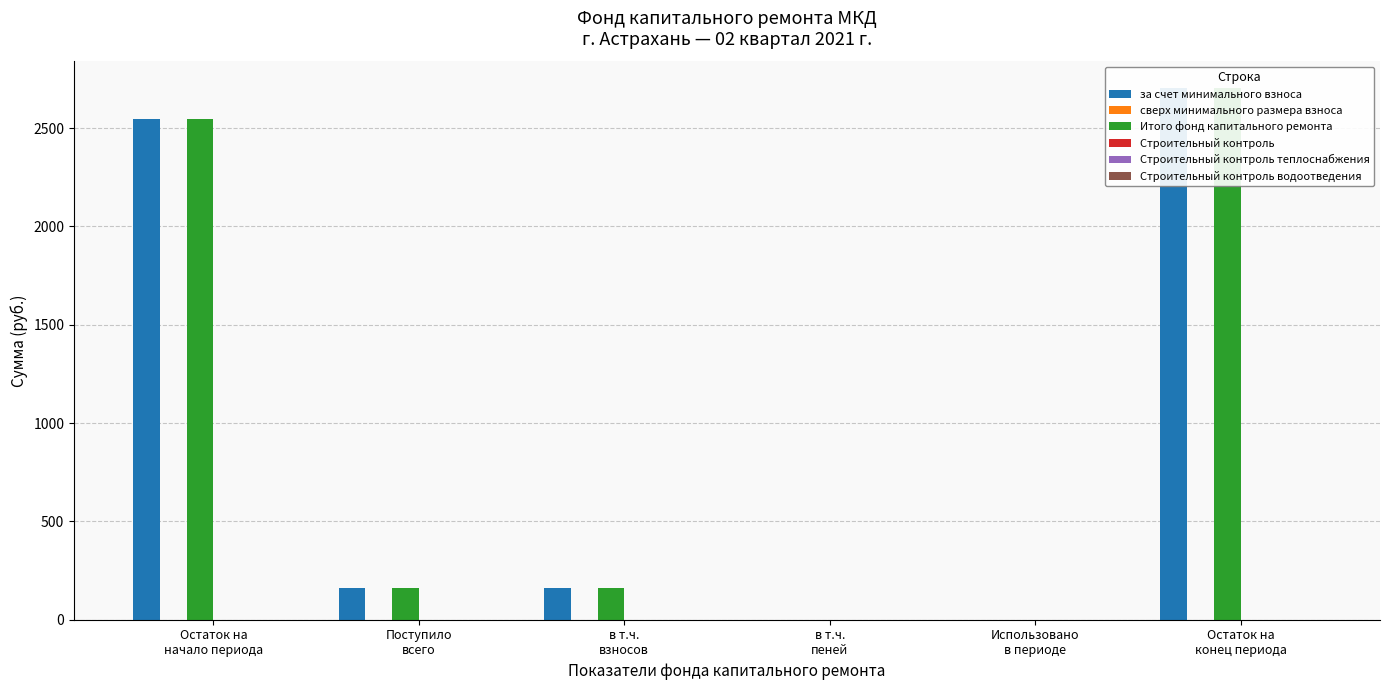

What is the label of the 6th bar from the left?

Остаток на
конец периода